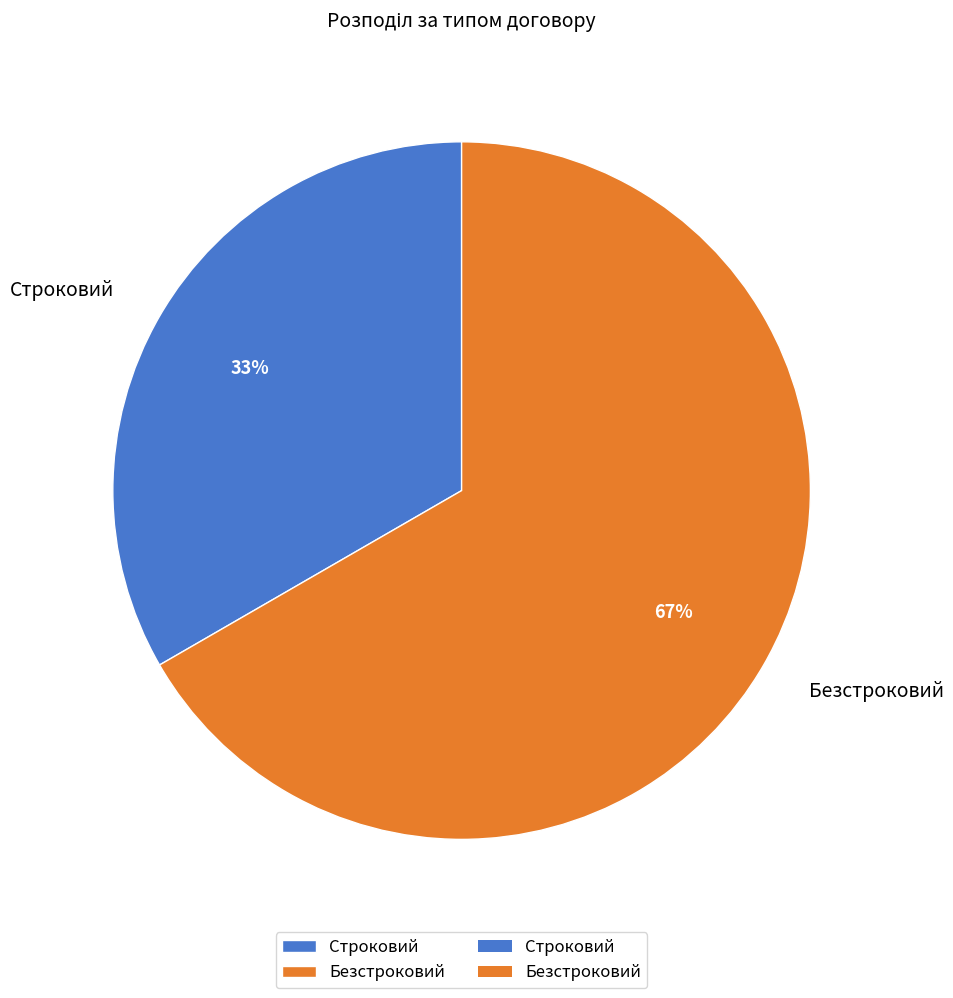

True or false: Строковий accounts for 33% of the total.

True